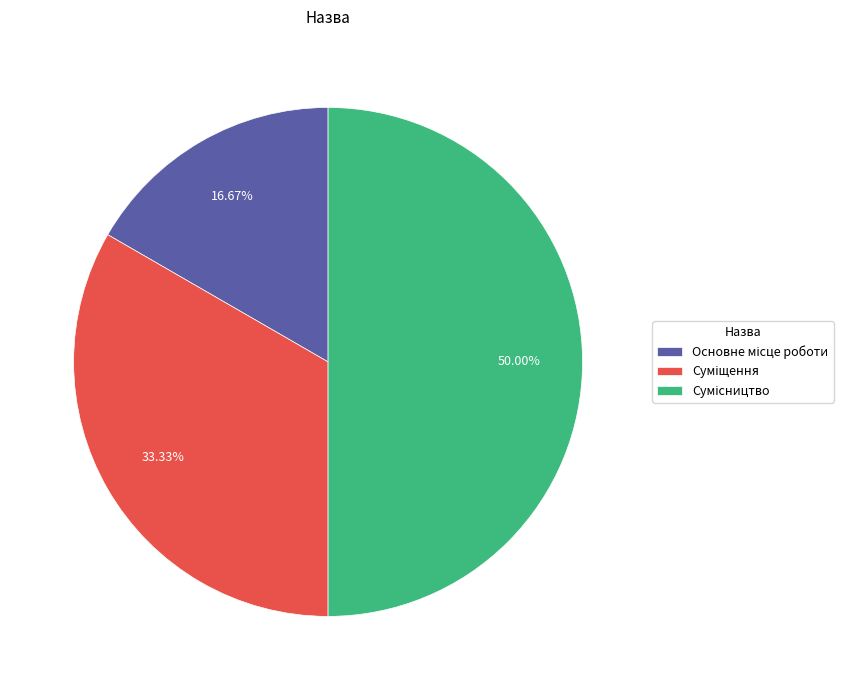

How many segments does this pie chart have?

3